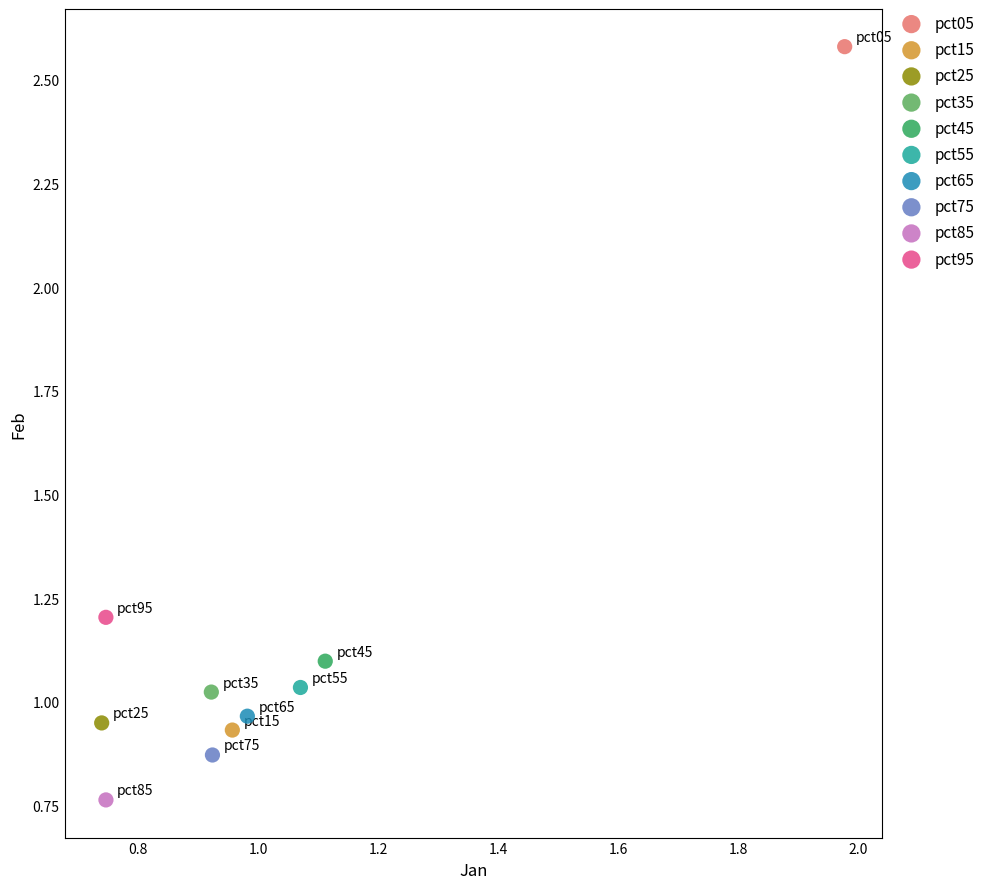

What are all the series names shown in the legend?

pct05, pct15, pct25, pct35, pct45, pct55, pct65, pct75, pct85, pct95